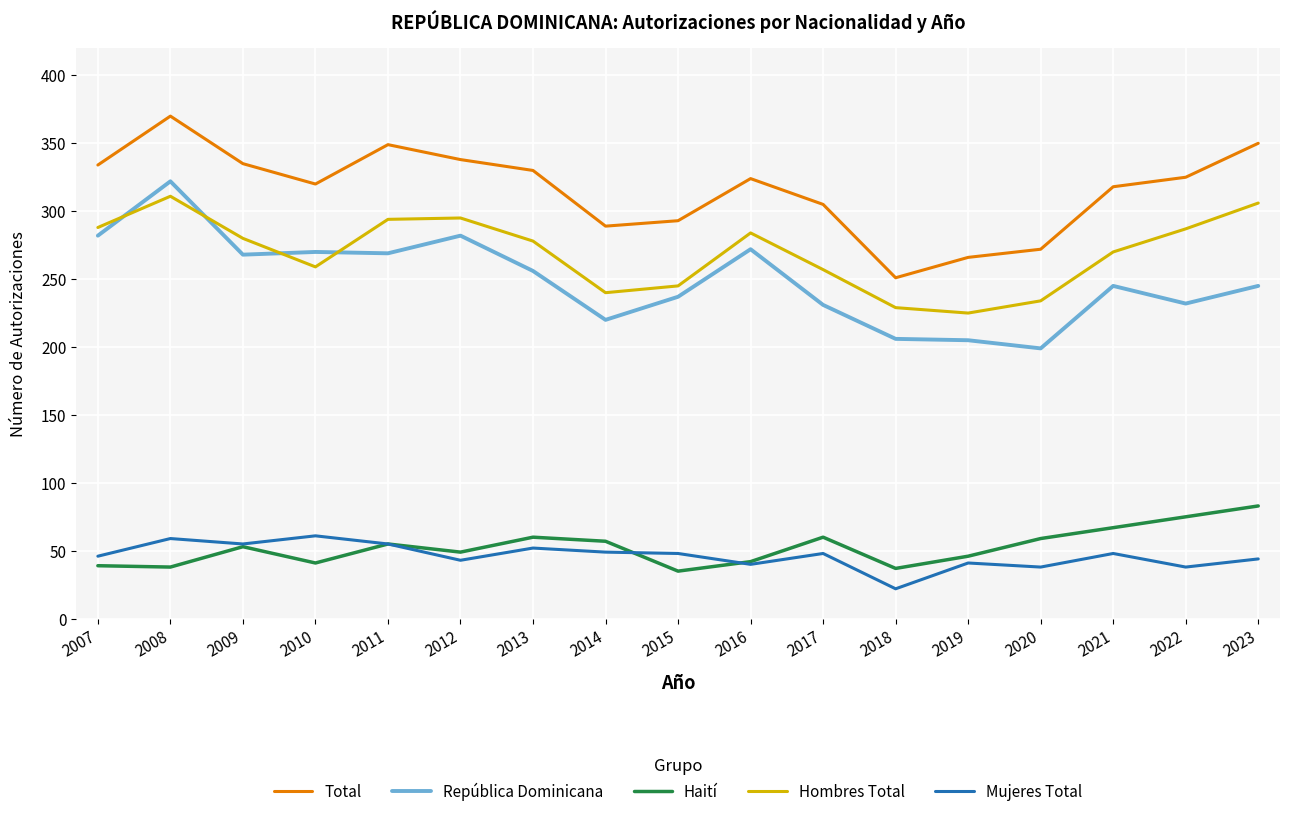

Count the number of data series in this chart.

5